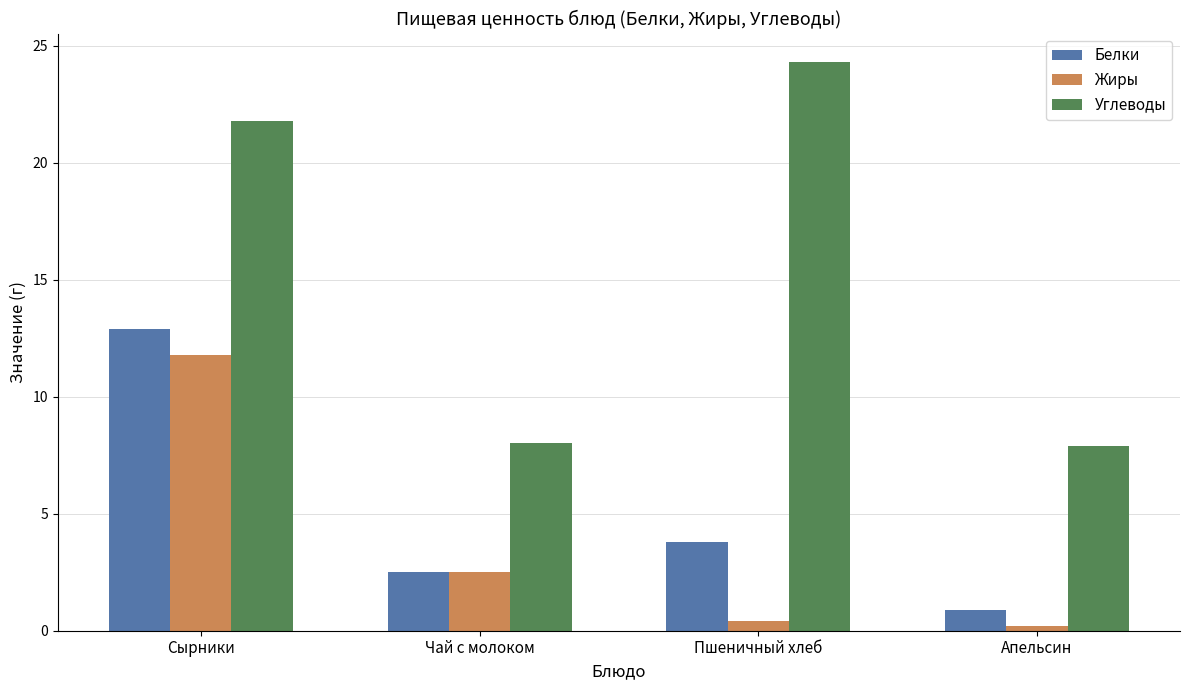

At which label is Углеводы closest to 16?

Сырники